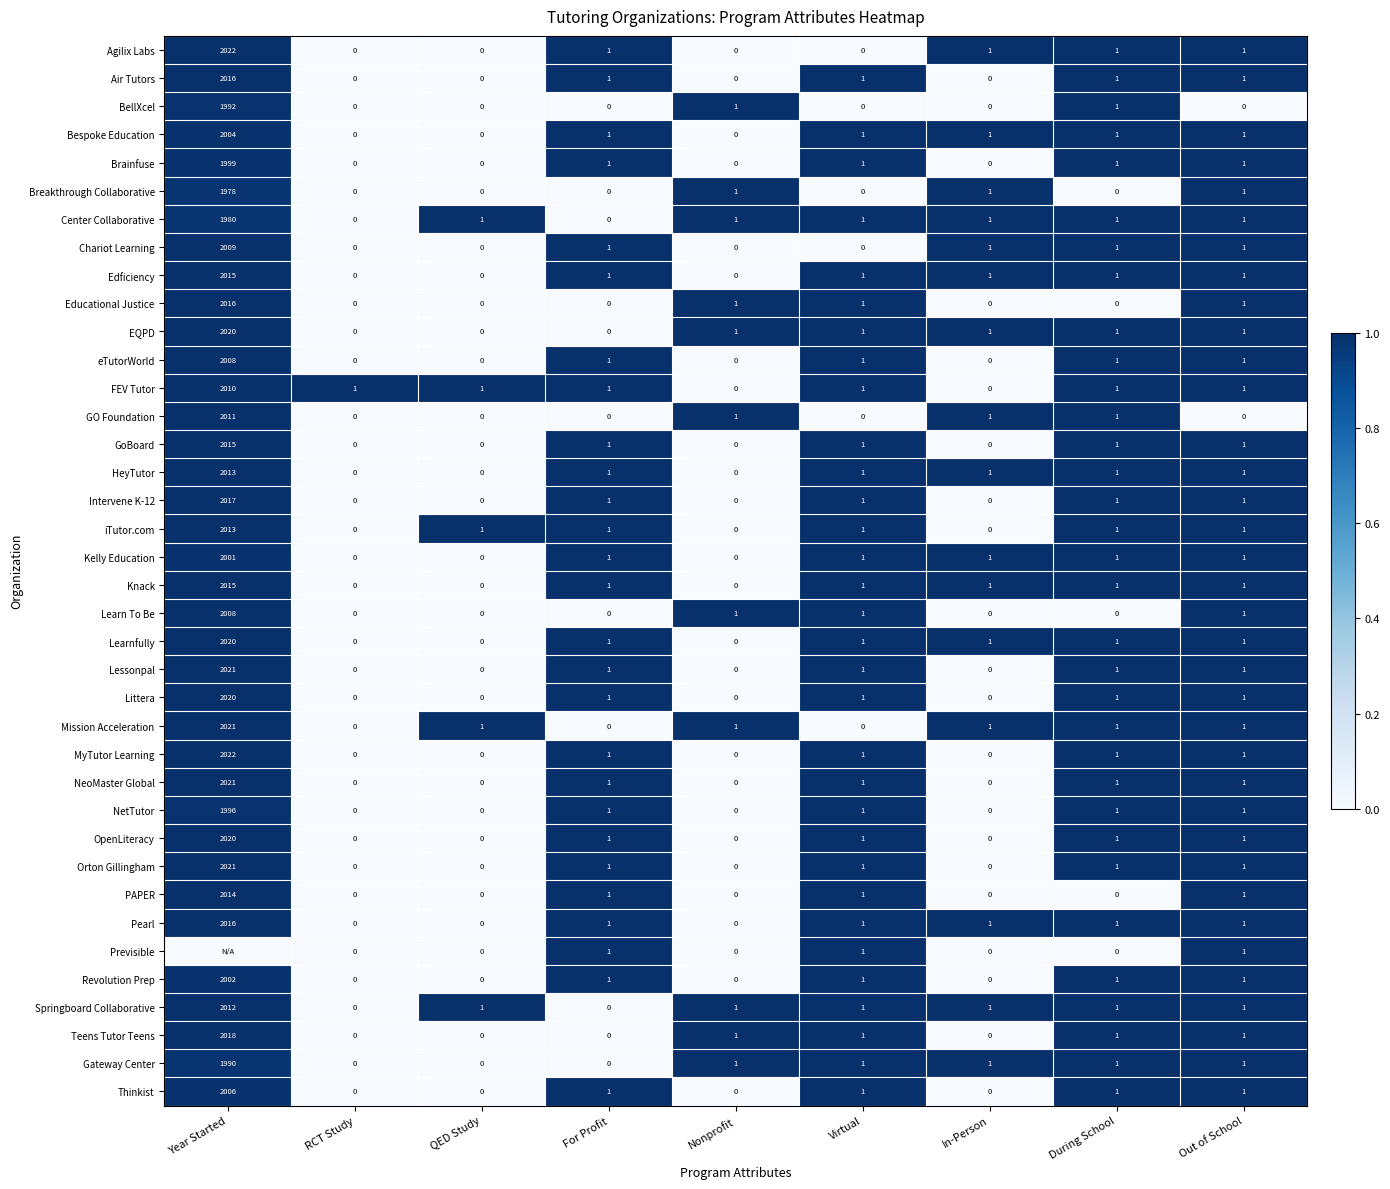

What is the sum of the BellXcel values at In-Person and Year Started?

1992